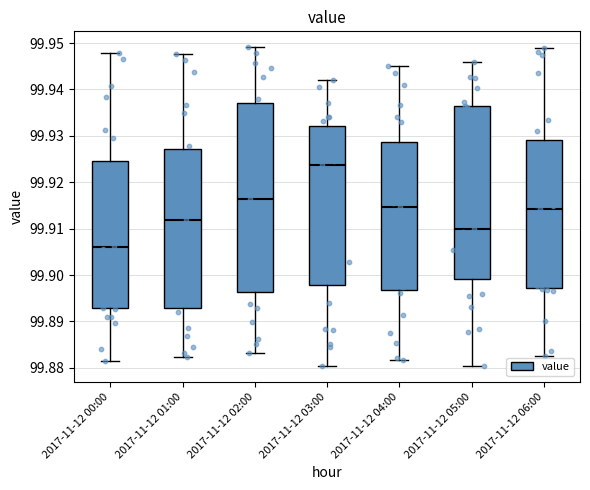

Reading left to right, read every box against the y-axis: the position of its median line, the range the box covers, and the ends of its whiskers. The values are not printed on the chart, so give them approximately, as read against the axis.

2017-11-12 00:00: median 99.906, box 99.893 to 99.925, whiskers 99.881 to 99.948
2017-11-12 01:00: median 99.912, box 99.893 to 99.927, whiskers 99.882 to 99.948
2017-11-12 02:00: median 99.916, box 99.896 to 99.937, whiskers 99.883 to 99.949
2017-11-12 03:00: median 99.924, box 99.898 to 99.932, whiskers 99.880 to 99.942
2017-11-12 04:00: median 99.915, box 99.897 to 99.929, whiskers 99.882 to 99.945
2017-11-12 05:00: median 99.910, box 99.899 to 99.936, whiskers 99.880 to 99.946
2017-11-12 06:00: median 99.914, box 99.897 to 99.929, whiskers 99.883 to 99.949